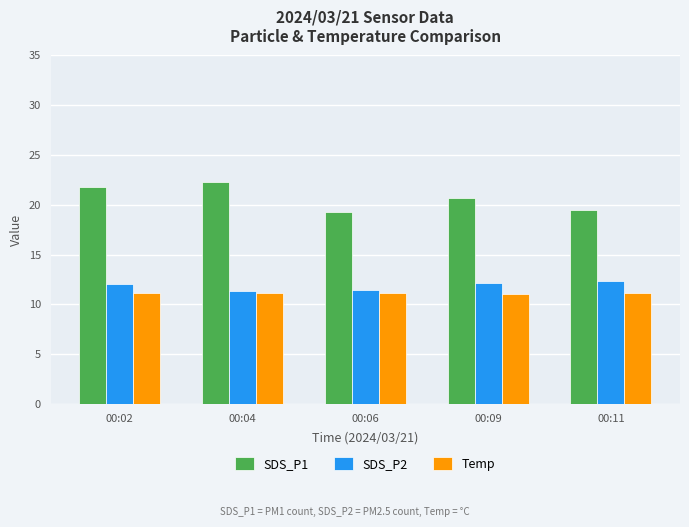

The Temp series shows 14.4 at 00:09. True or false?

False